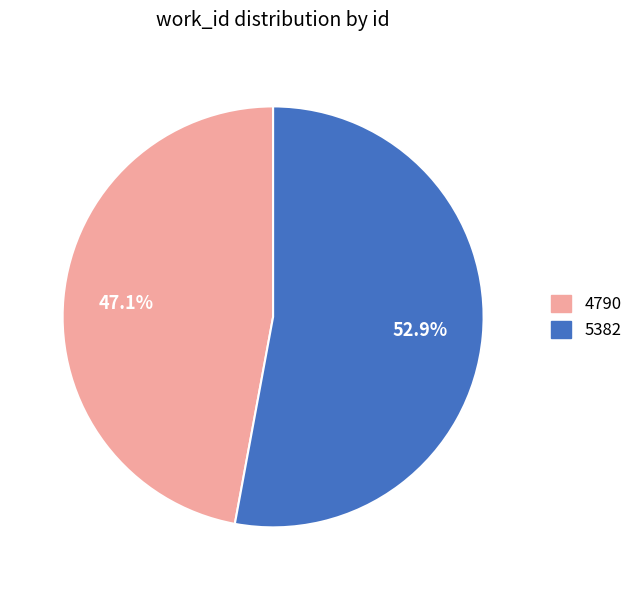

Rank the categories by value from lowest to highest.

4790, 5382